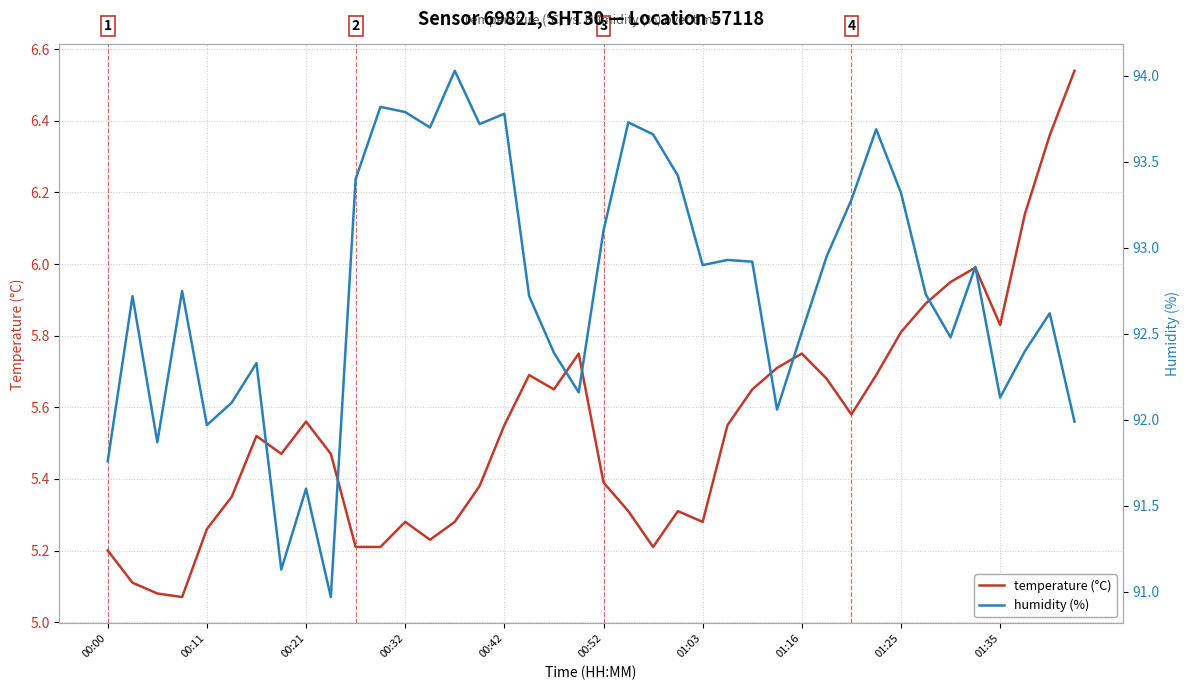

Reading left to right, extract all data points from this chart.

temperature (°C): 5.2	5.1	5.1	5.1	5.3	5.3	5.5	5.5	5.6	5.5	5.2	5.2	5.3	5.2	5.3	5.4	5.5	5.7	5.7	5.8	5.4	5.3	5.2	5.3	5.3	5.5	5.7	5.7	5.8	5.7	5.6	5.7	5.8	5.9	6.0	6.0	5.8	6.1	6.4	6.5
humidity (%): 91.8	92.7	91.9	92.8	92.0	92.1	92.3	91.1	91.6	91.0	93.4	93.8	93.8	93.7	94.0	93.7	93.8	92.7	92.4	92.2	93.1	93.7	93.7	93.4	92.9	92.9	92.9	92.1	92.5	93.0	93.3	93.7	93.3	92.7	92.5	92.9	92.1	92.4	92.6	92.0